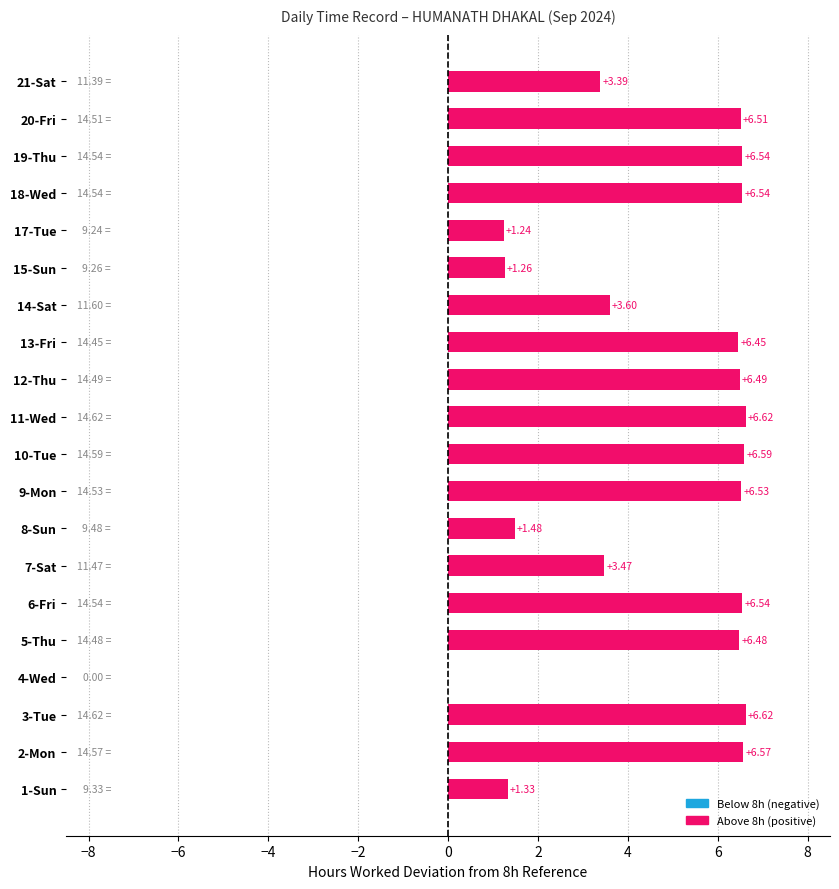

What is the sum of the values at 9-Mon and 17-Tue?

7.8